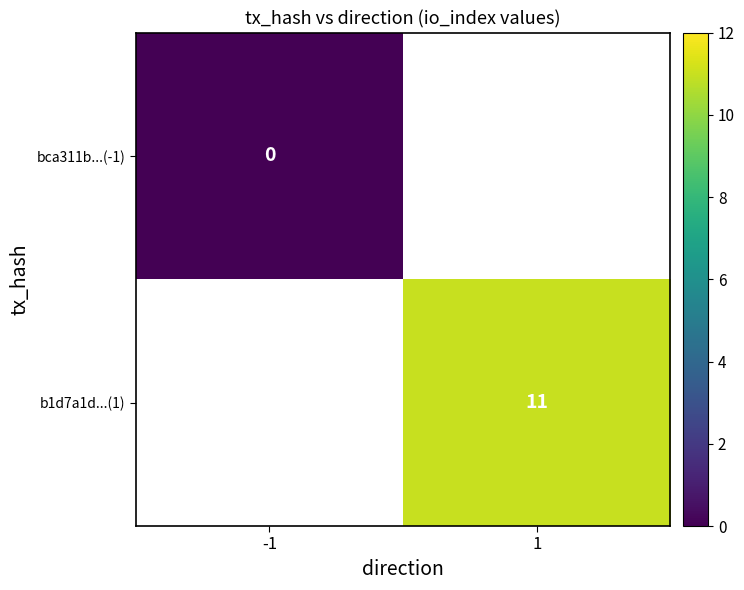

The b1d7a1d...(1) series shows 16 at 1. True or false?

False